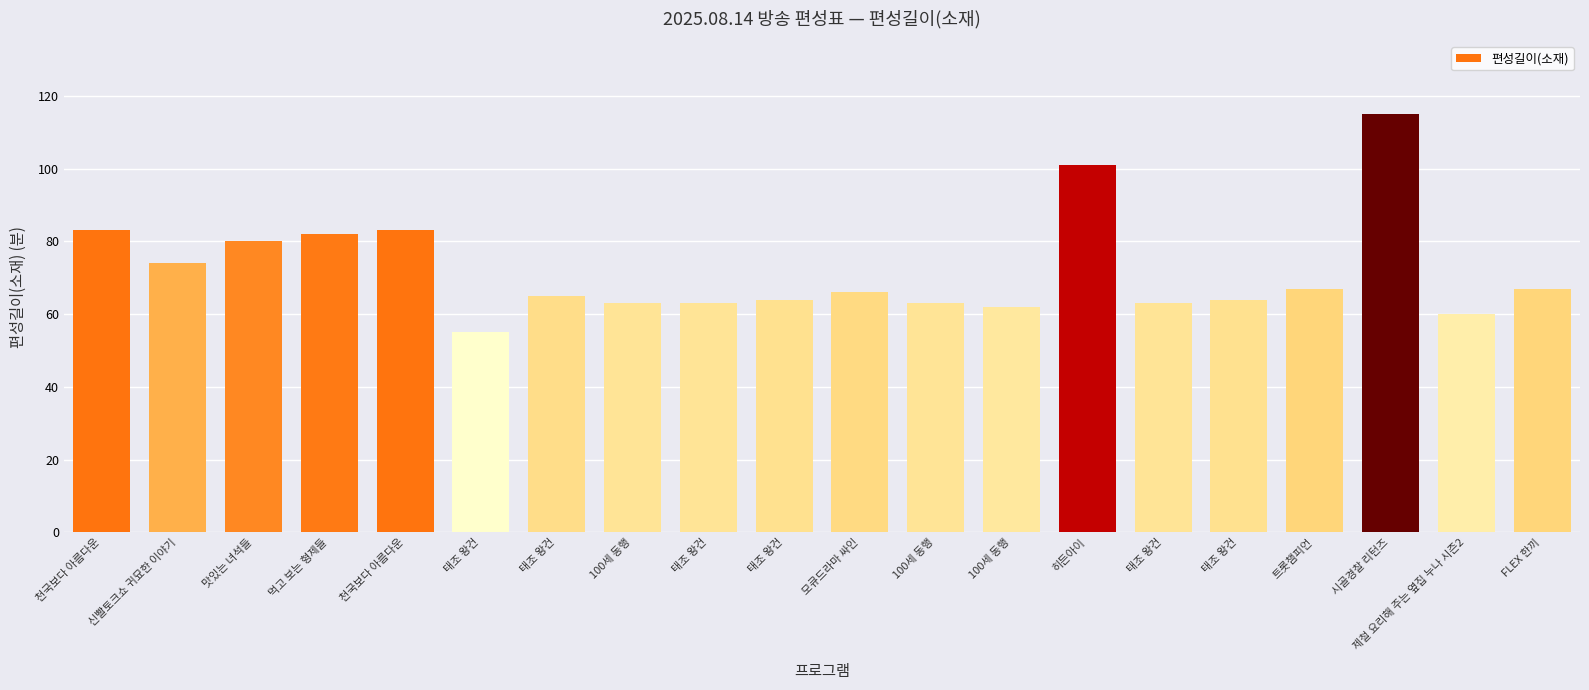

How many categories are shown in the chart?

20